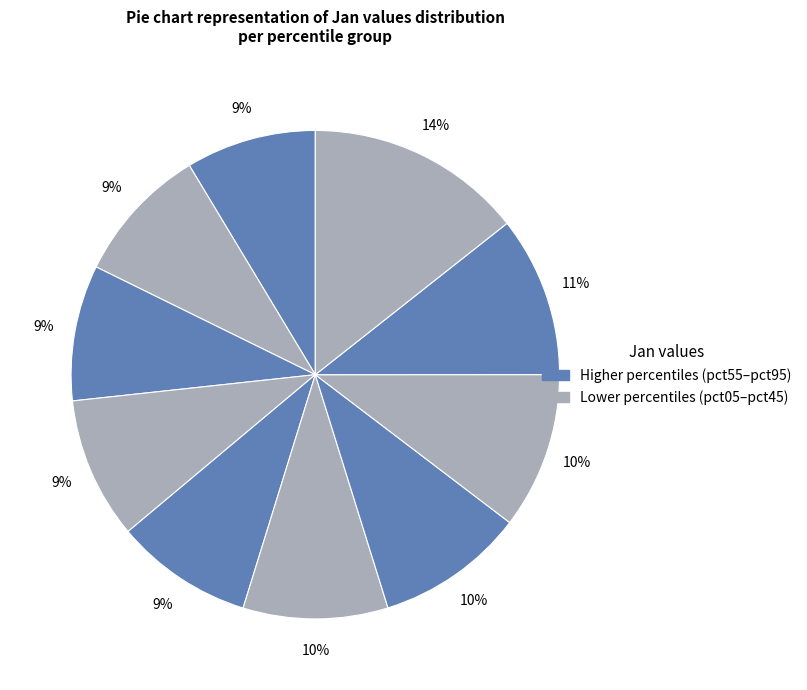

How many slices are in this pie chart?

10